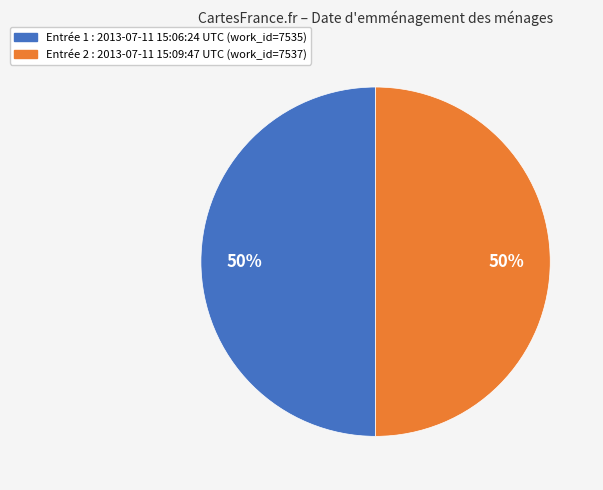

To the nearest percent, what is the average slice percentage?

50%